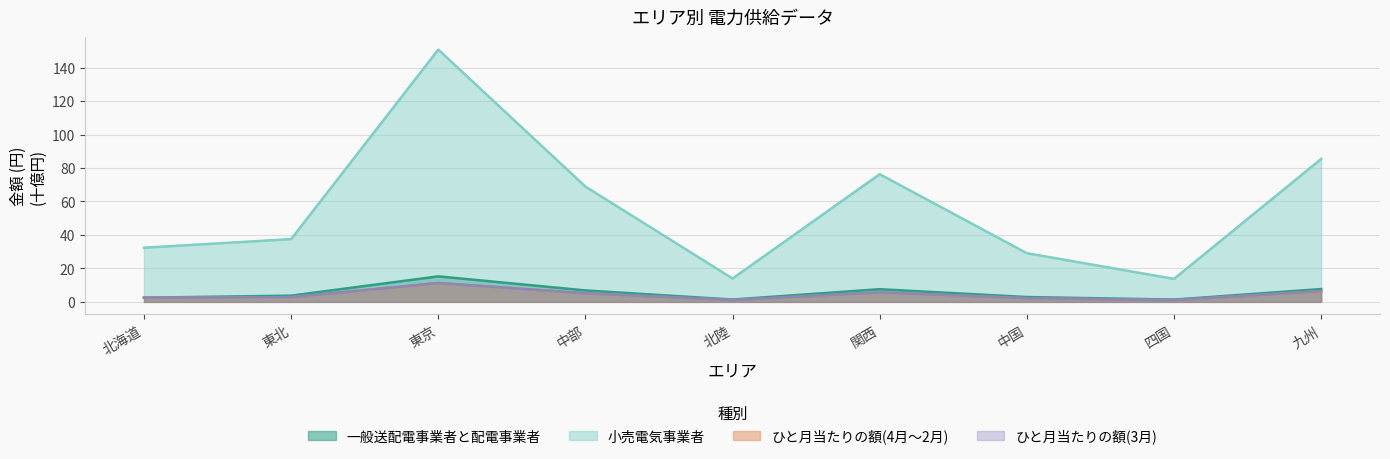

What is the spread (max minus min) of values at 九州?

78.9